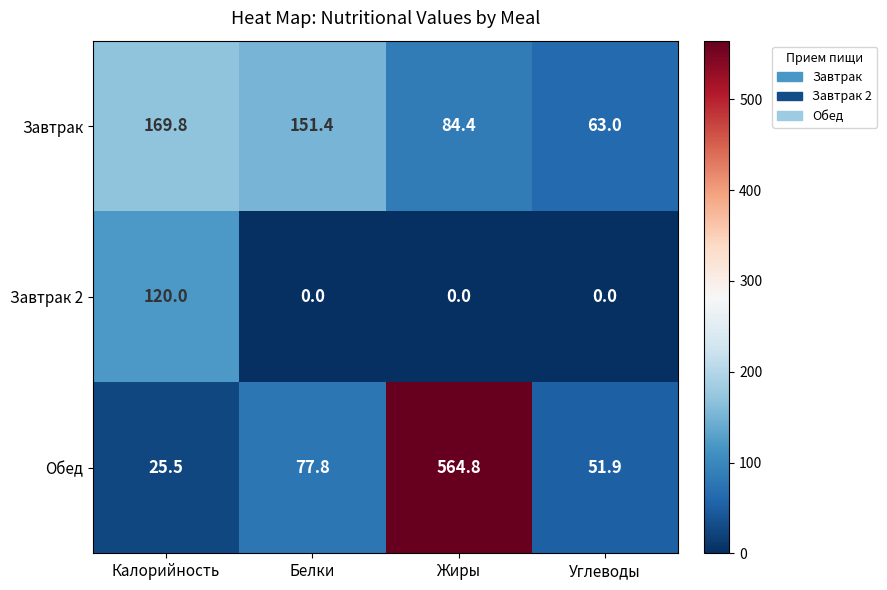

At which label does Завтрак first exceed 151?

Калорийность